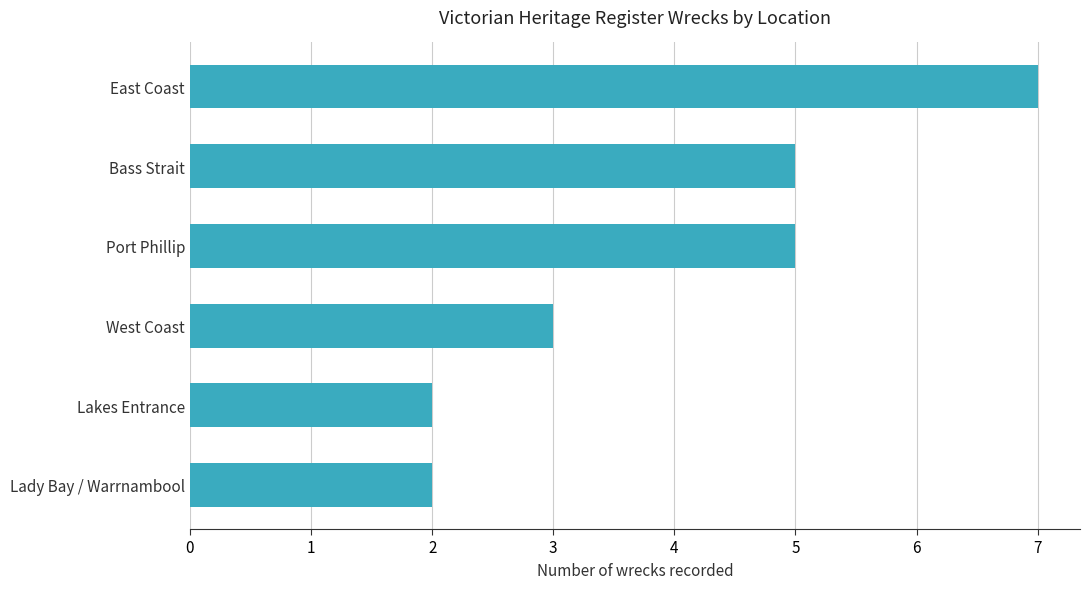

Is it true that the value at Port Phillip is 5?

True